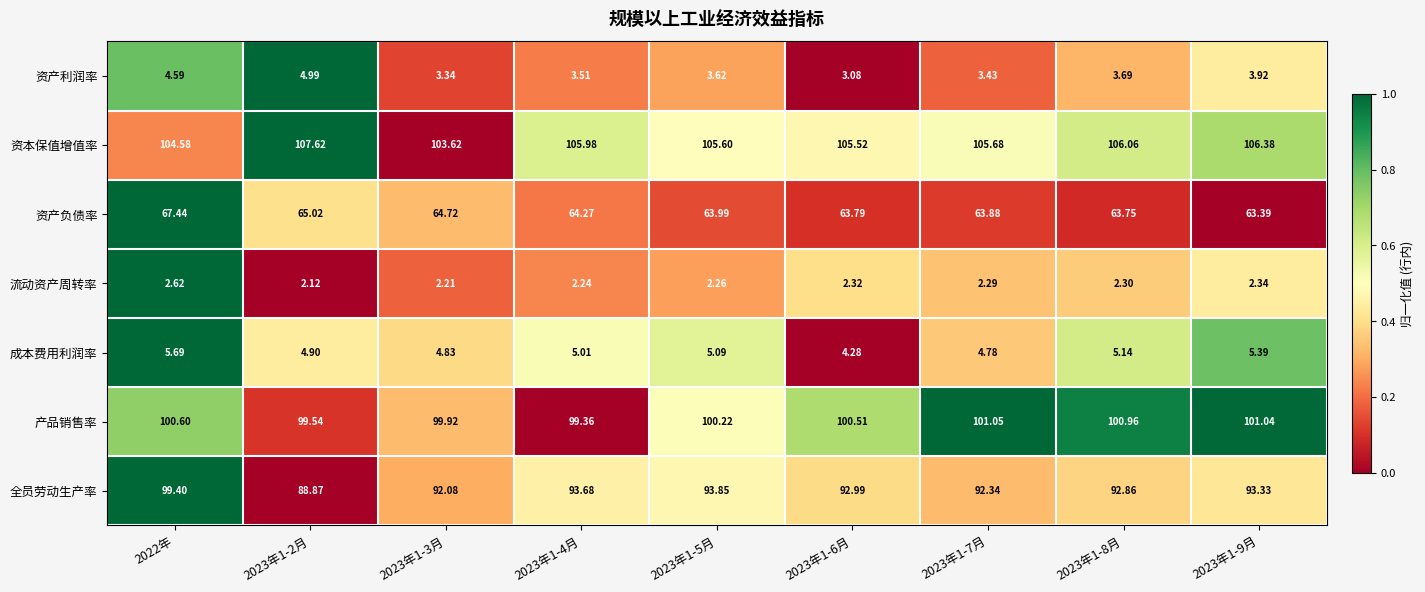

Which series has the largest total across all categories?

资本保值增值率